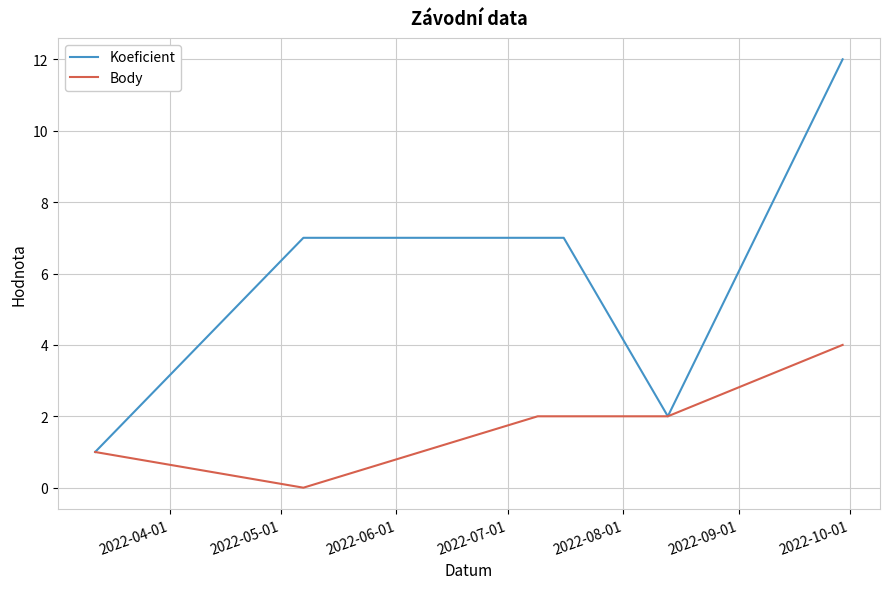

How many lines are shown in the chart?

2